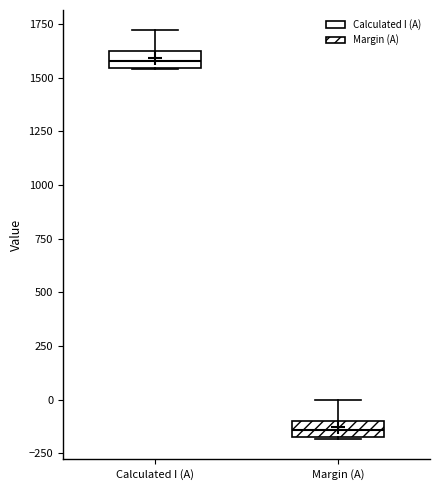

Reading left to right, transcribe this box plot: for each box, give where its median line is, the range the box spans, and where its two whiskers end, as read against the y-axis. The values are not printed on the chart, so give them approximately, as read against the axis.

Calculated I (A): median 1600 (inside the box), box 1550 to 1600, whiskers 1550 to 1700
Margin (A): median -150 (inside the box), box -150 to -100, whiskers -200 to 0